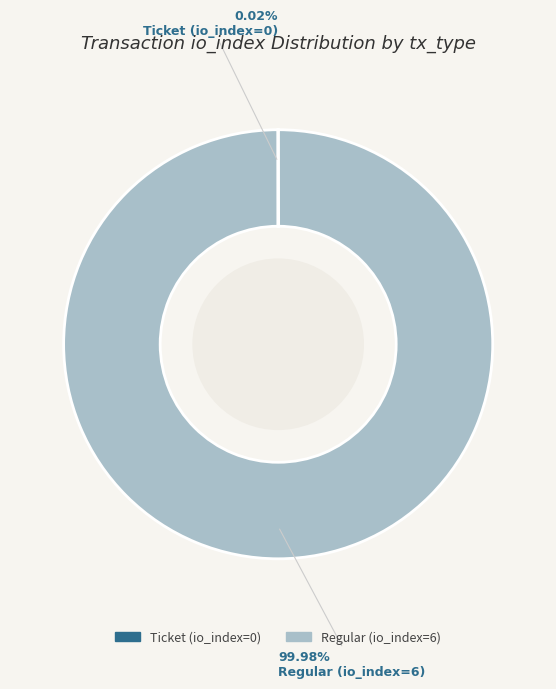

What is the largest slice in the pie chart?

Regular (io_index=6)